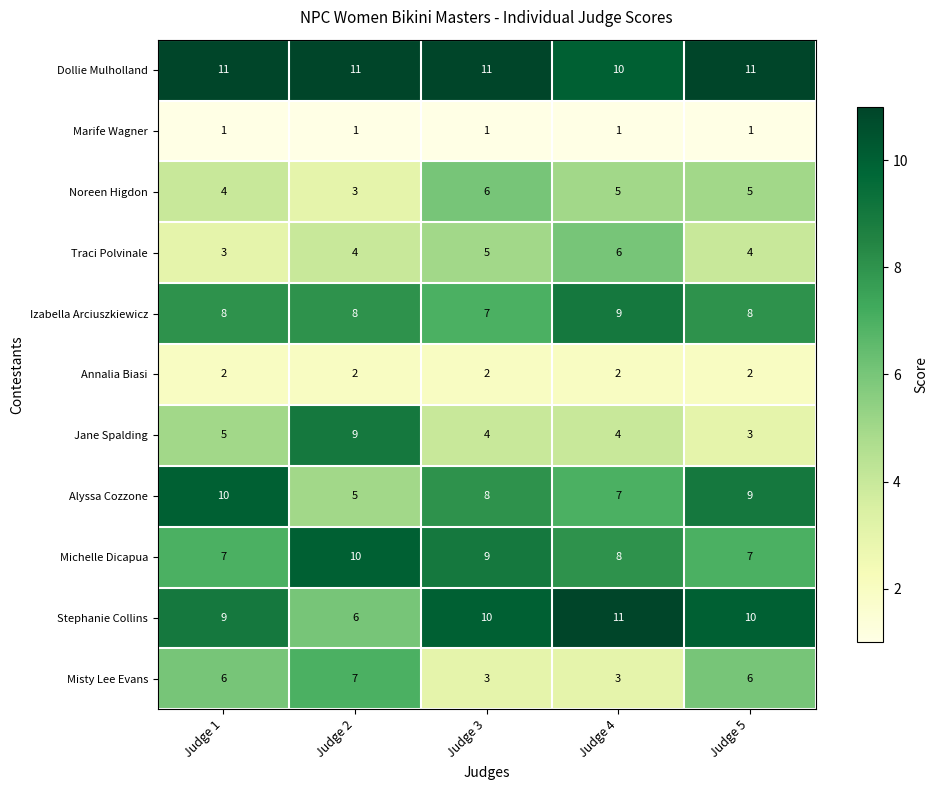

What is the maximum value for Jane Spalding?

9